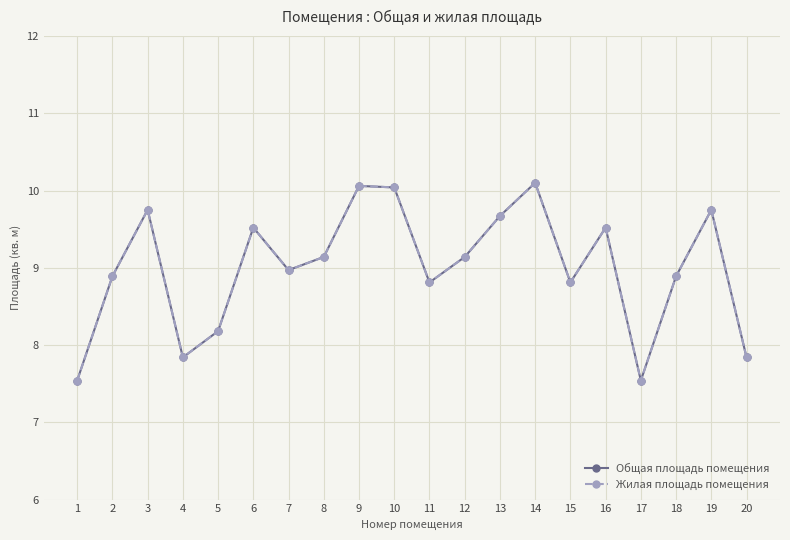

True or false: Жилая площадь помещения has more than 2 interior local peaks.

True